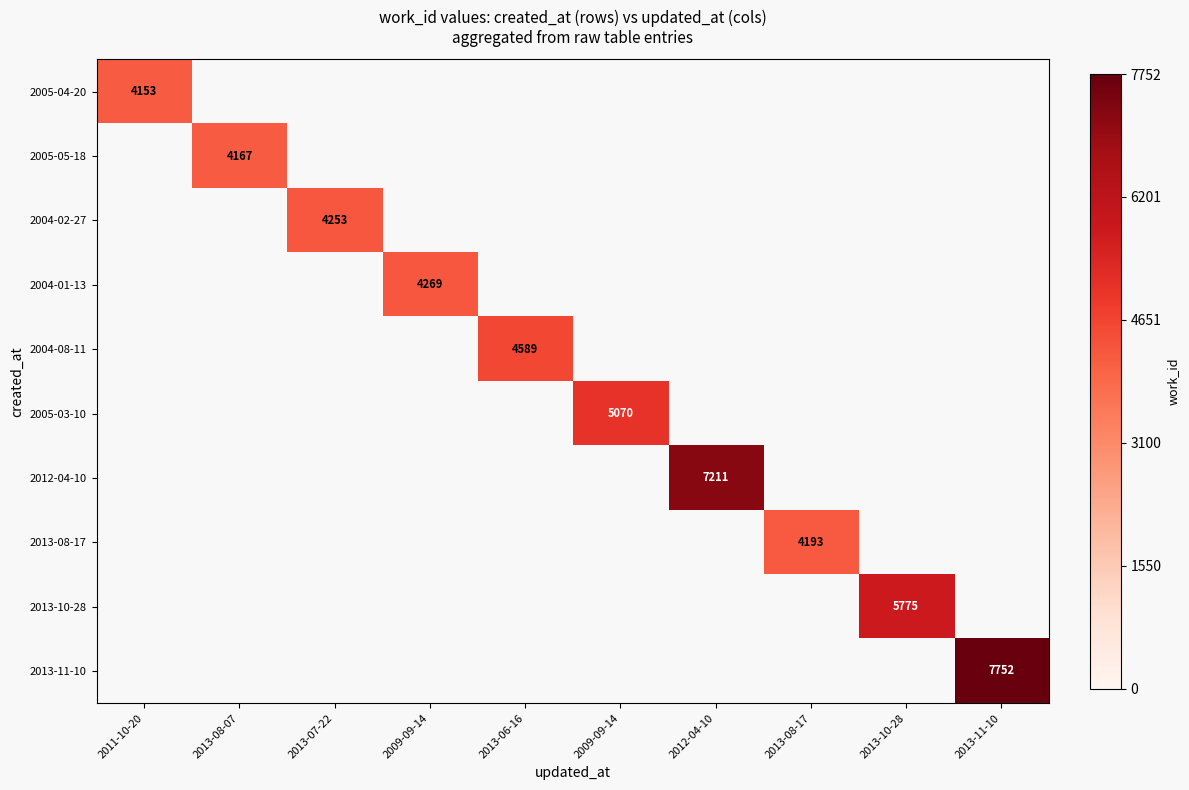

Is the value of 2005-03-10 at 2013-06-16 greater than the value of 2004-02-27 at 2013-08-07?

No